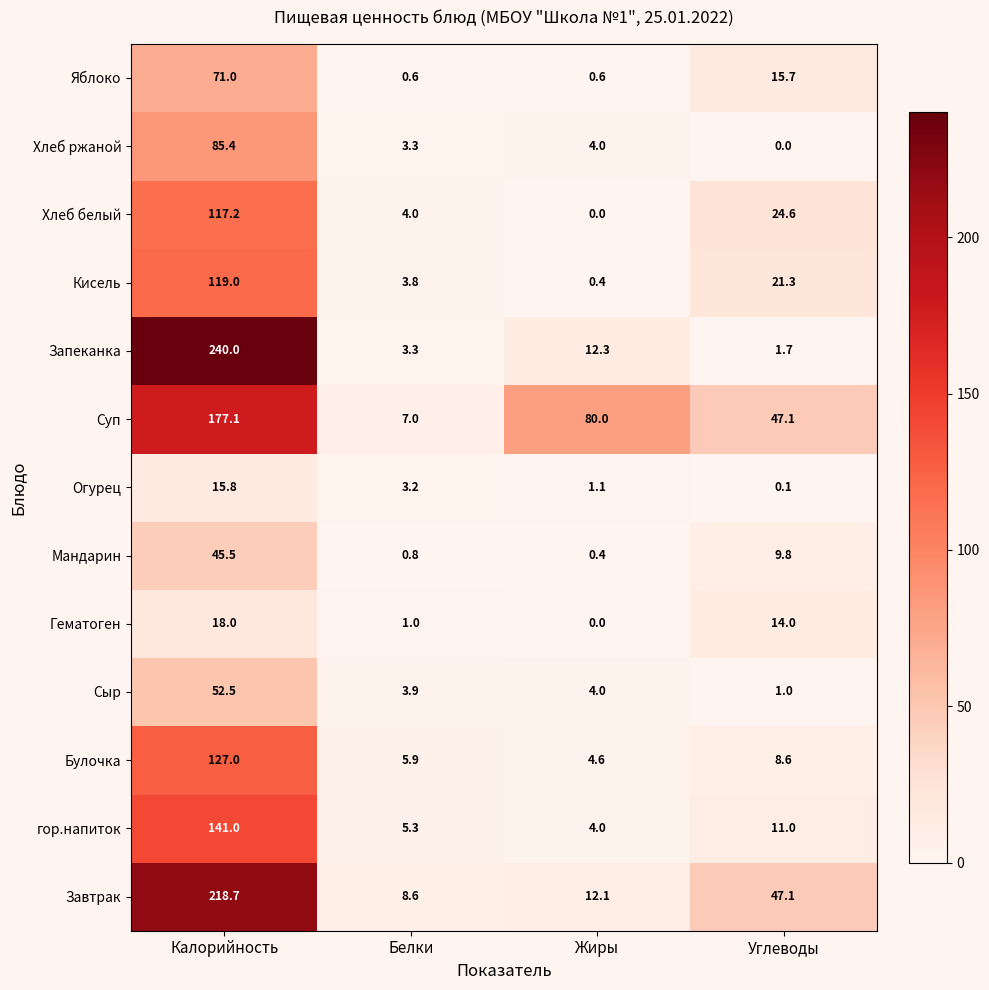

Which series has the largest total across all categories?

Суп